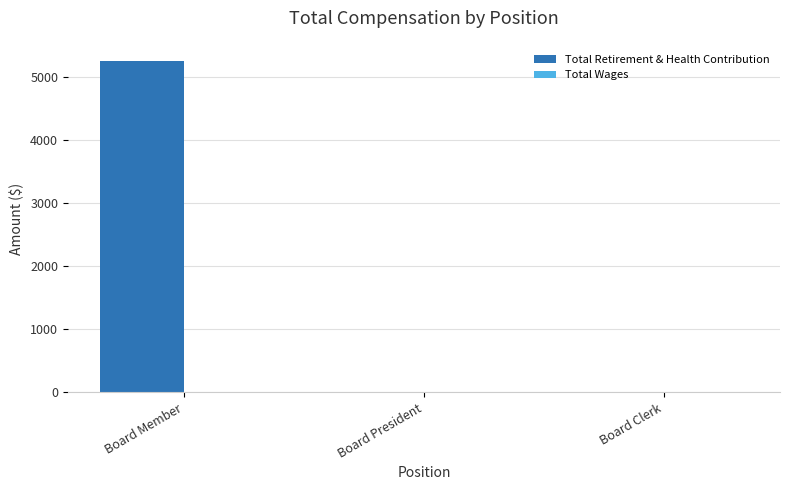

Which category has the highest value across all series?

Board Member